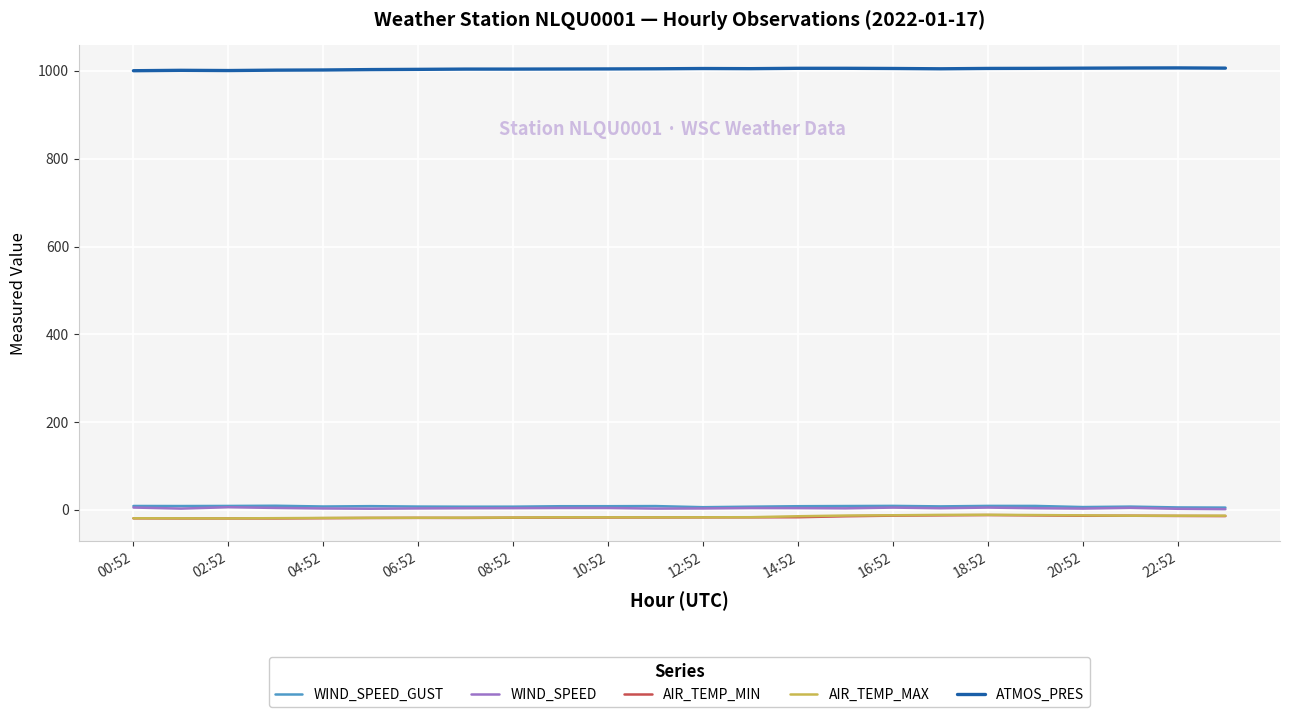

What is the maximum value shown in the chart?

1006.9